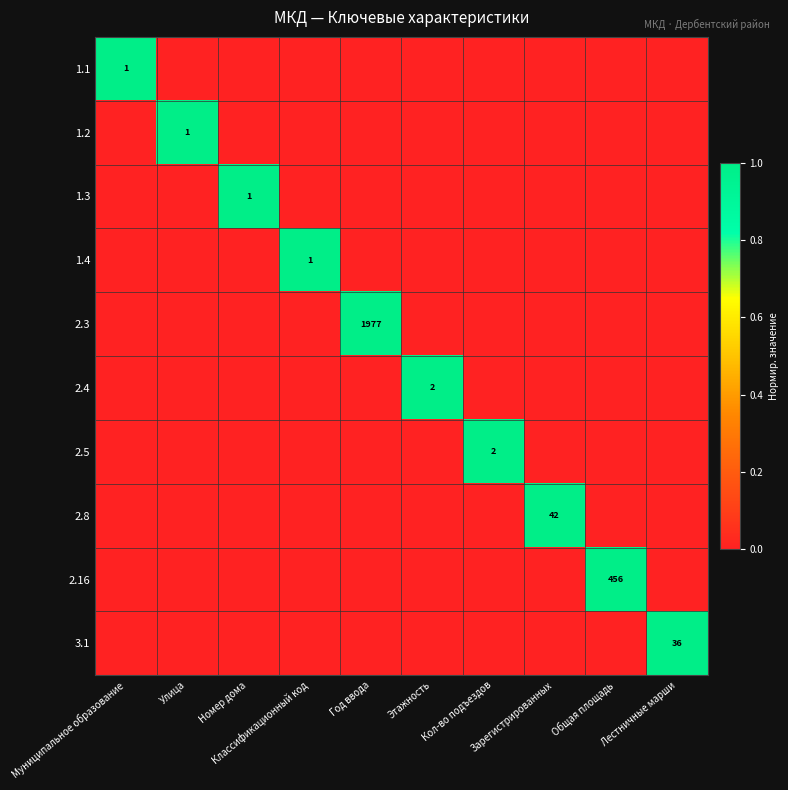

At Улица, list the series in order from largest to smallest.

1.2, 1.1, 1.3, 1.4, 2.3, 2.4, 2.5, 2.8, 2.16, 3.1